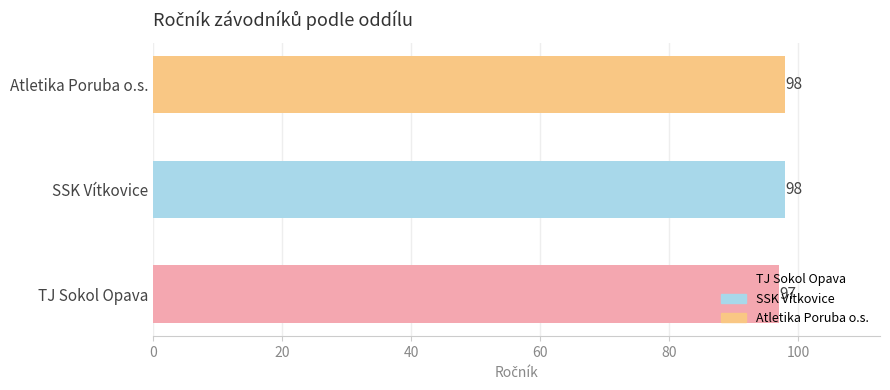

What is the change in value from TJ Sokol Opava to Atletika Poruba o.s.?

+1